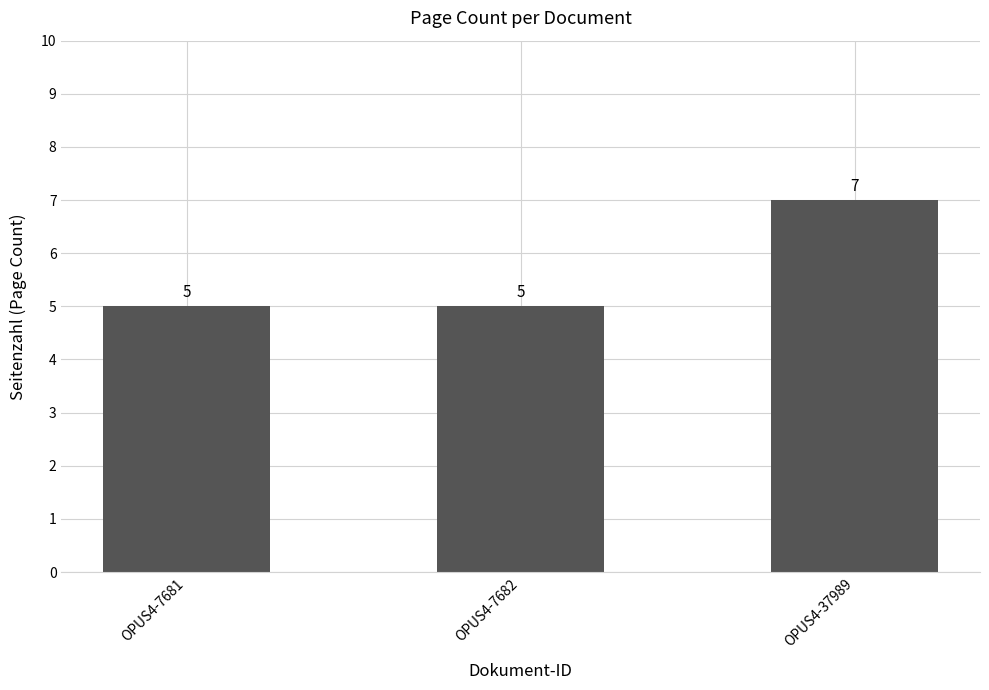

What value does the data have at OPUS4-7682?

5